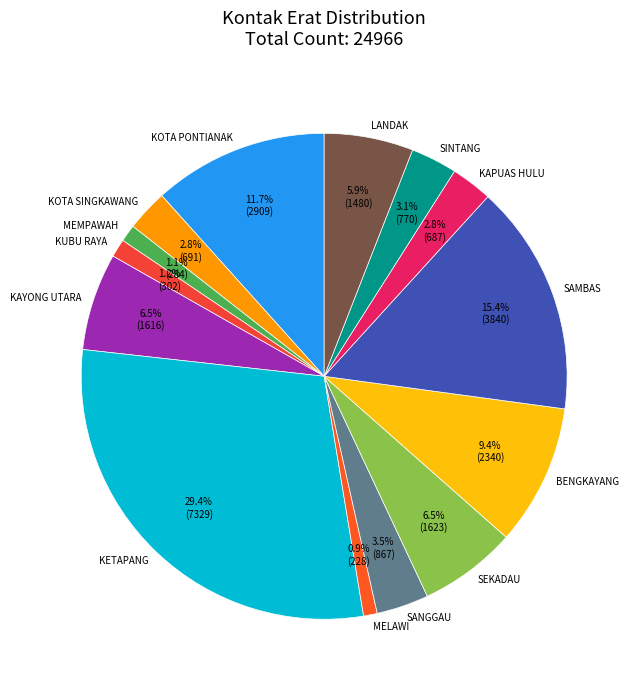

Which category has the biggest portion of the pie?

KETAPANG